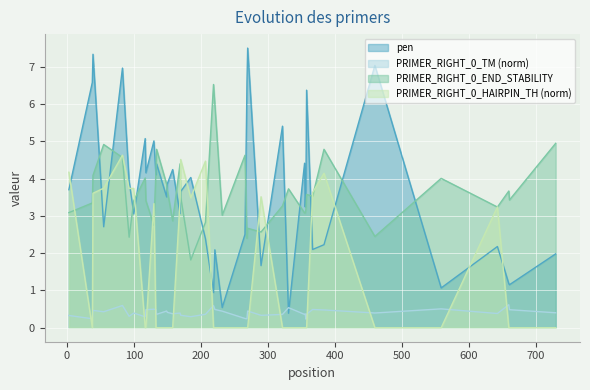

In PRIMER_RIGHT_0_END_STABILITY, how many points are lower than both neighbors (excluding endpoints)?

11